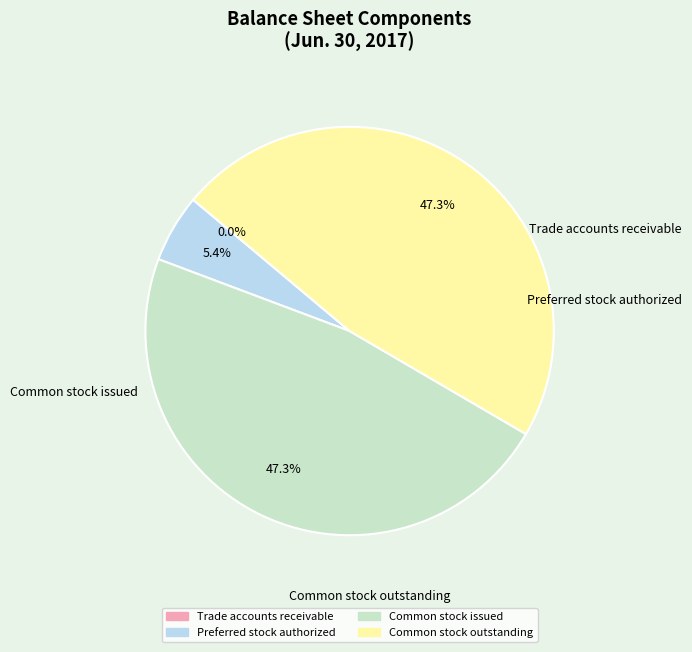

What percentage is the Common stock outstanding slice, to the nearest percent?

47%